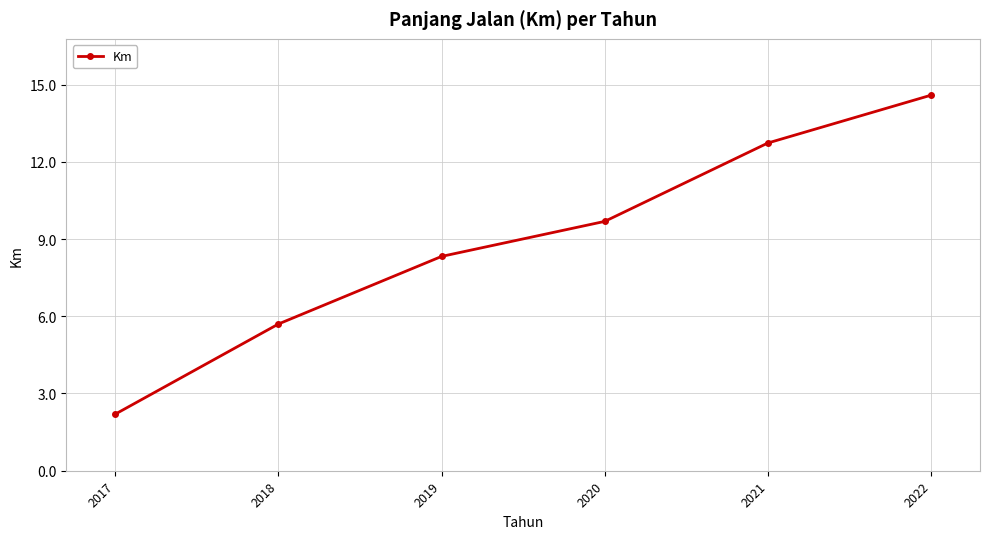

How many values are below 9?

3